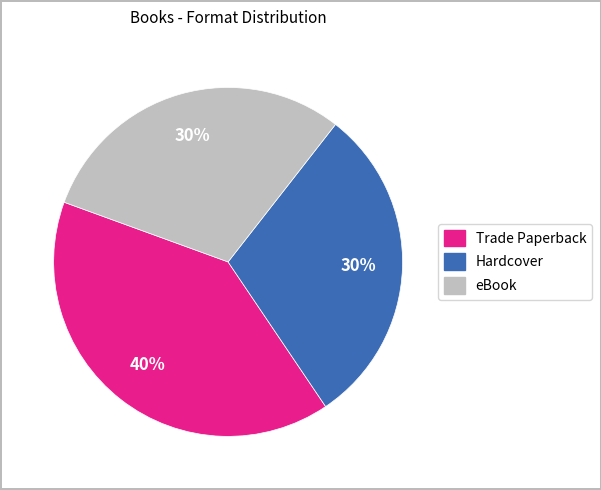

Is there any slice that represents more than half of the pie?

No